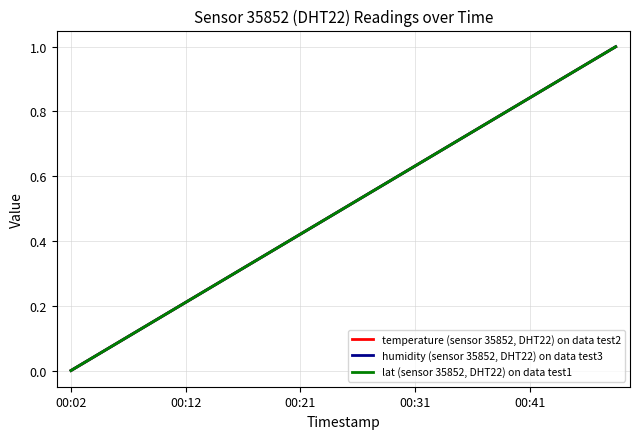

Does the chart have visible grid lines?

Yes